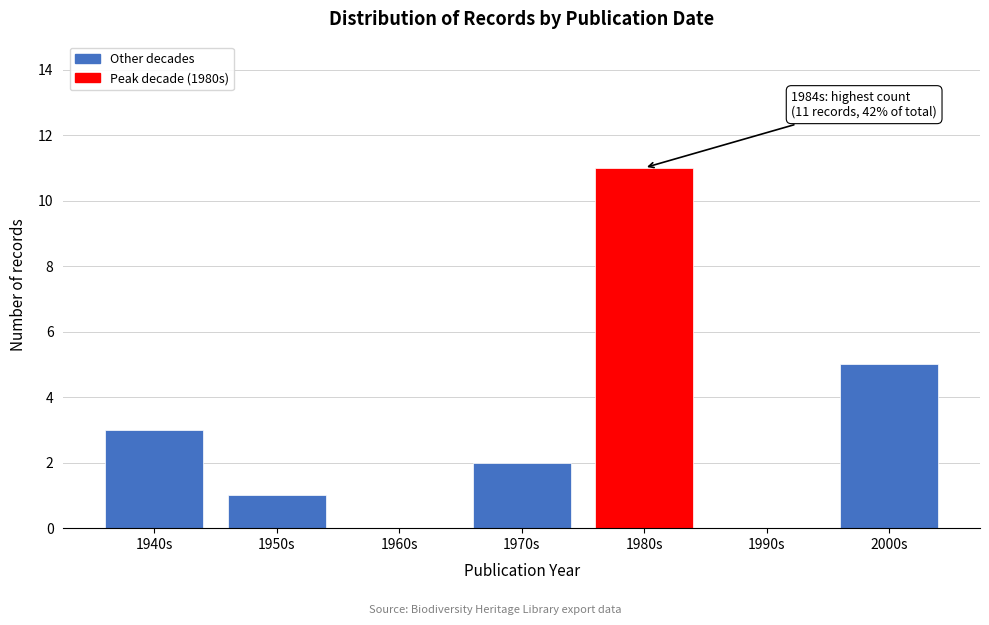

Reading left to right, extract all data points from this chart.

1940s=3	1950s=1	1960s=0	1970s=2	1980s=11	1990s=0	2000s=5